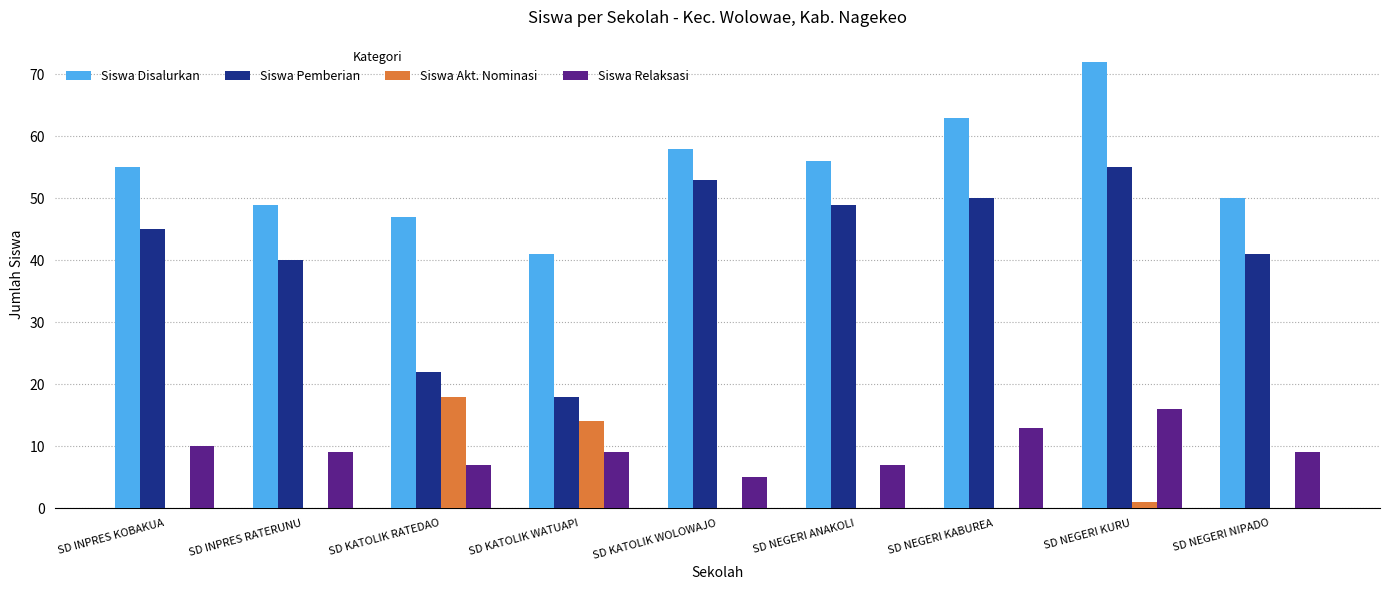

What is the sum of all Siswa Pemberian values?

373